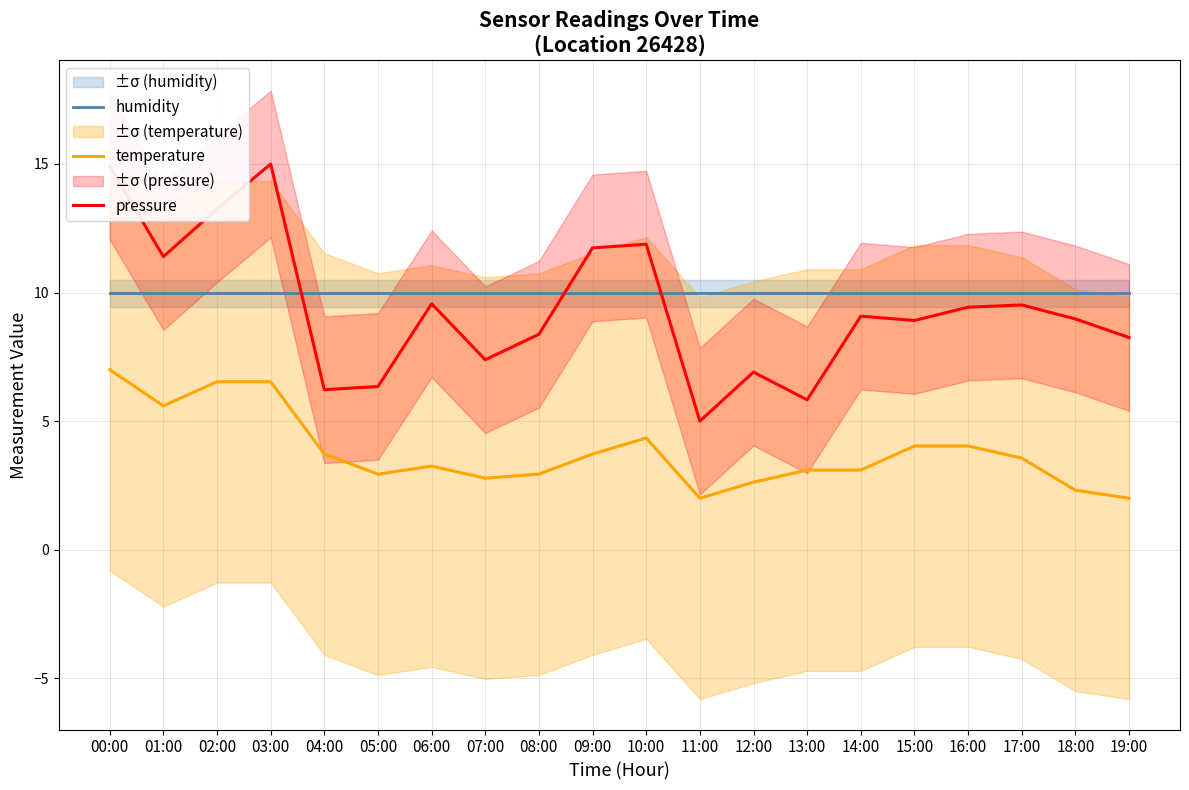

What value does the humidity series have at 04:00?

10.0